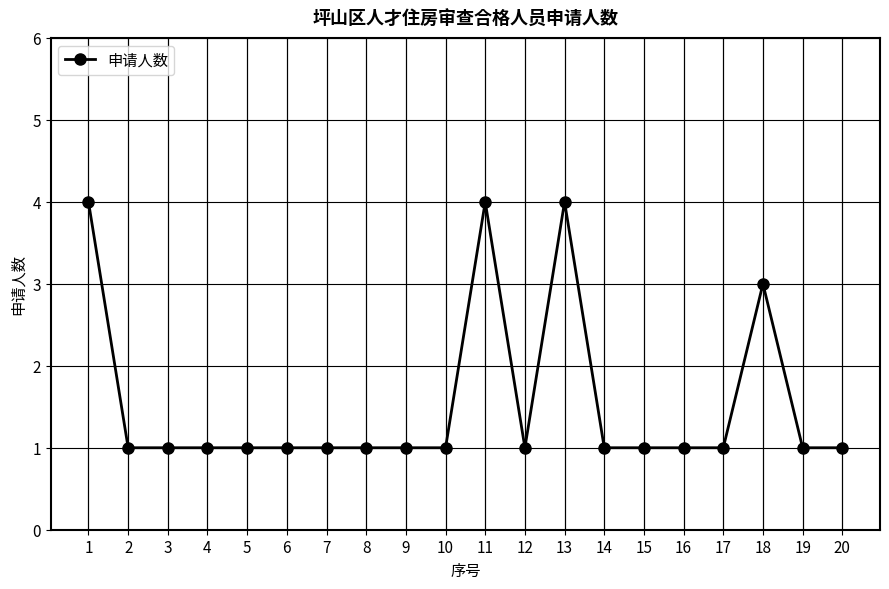

The chart shows a value of 1 at 19. True or false?

True